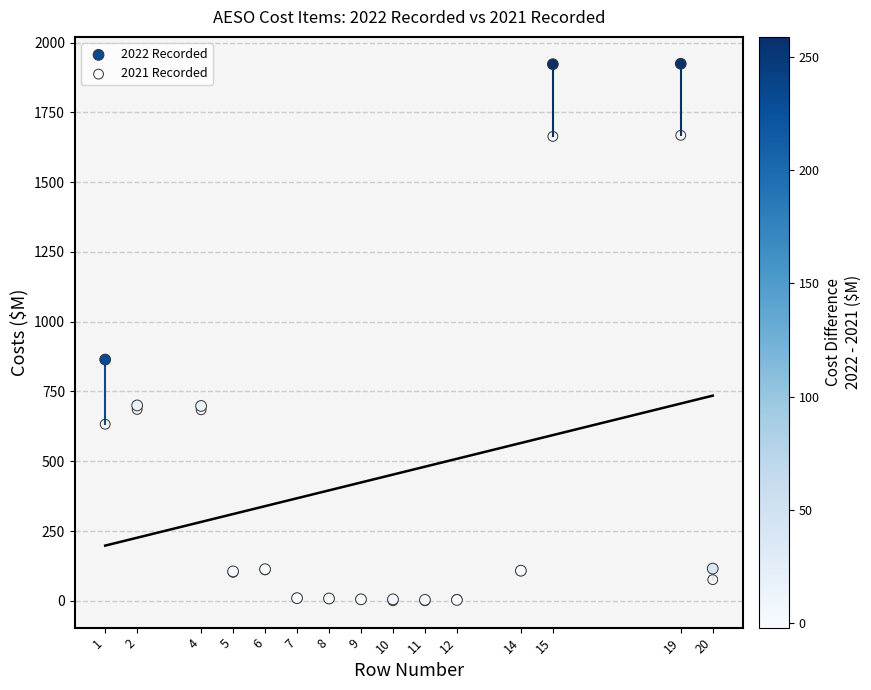

Across all series, what Y value is closest to 962?

864.4